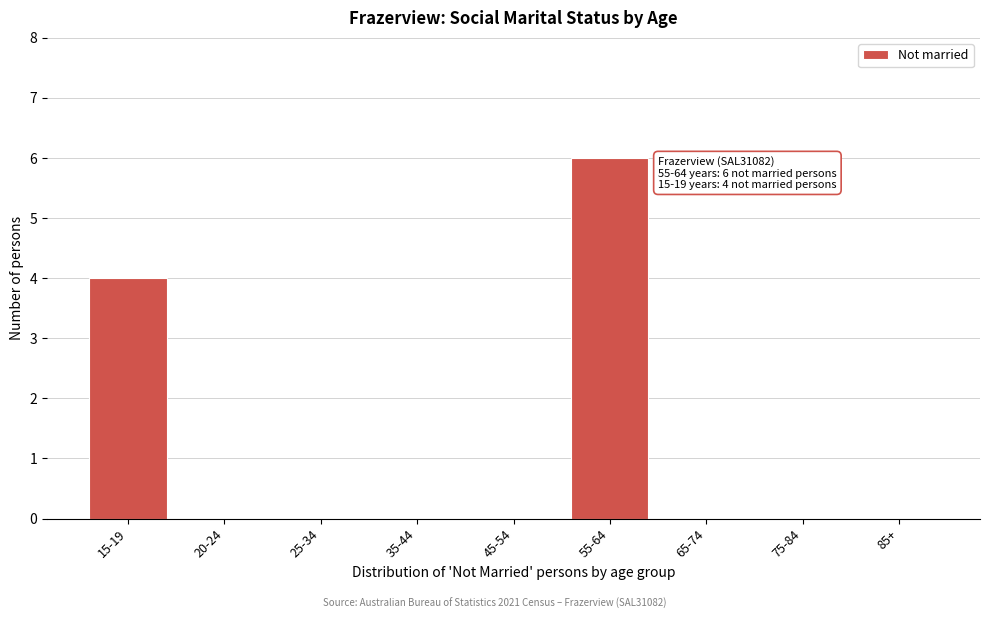

Reading left to right, what are all the values shown in this chart?

15-19=4	20-24=0	25-34=0	35-44=0	45-54=0	55-64=6	65-74=0	75-84=0	85+=0